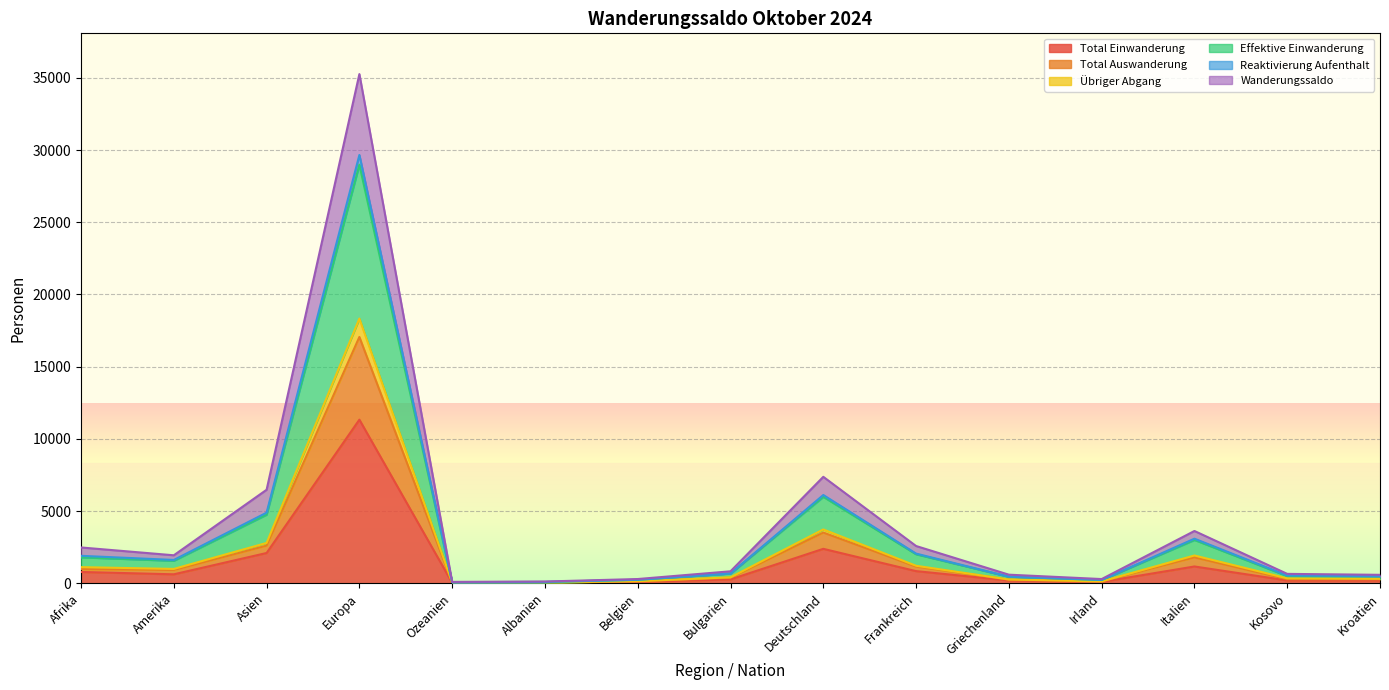

Which category has the highest value in the Übriger Abgang series?

Europa